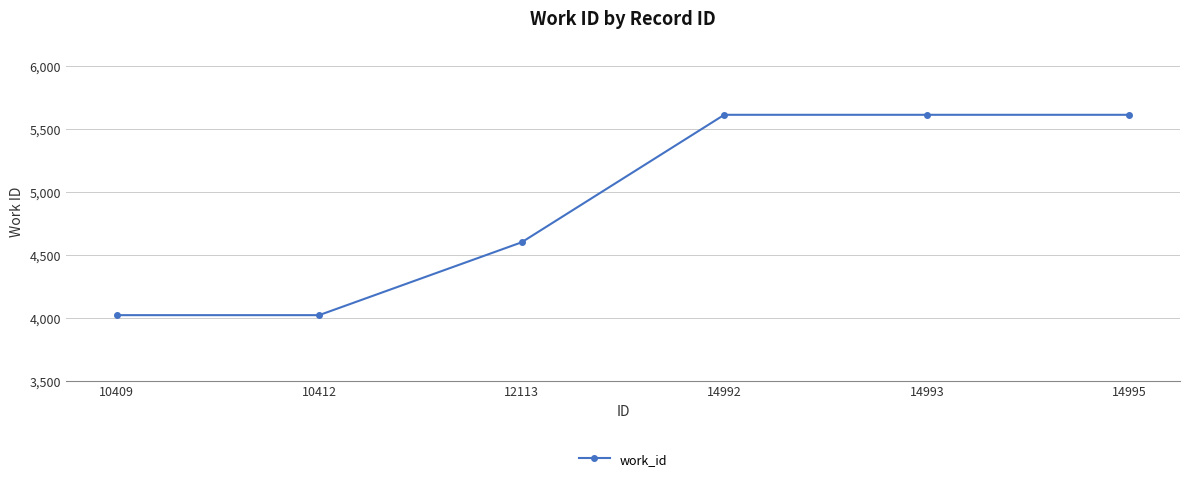

What is the minimum value shown in the chart?

4020